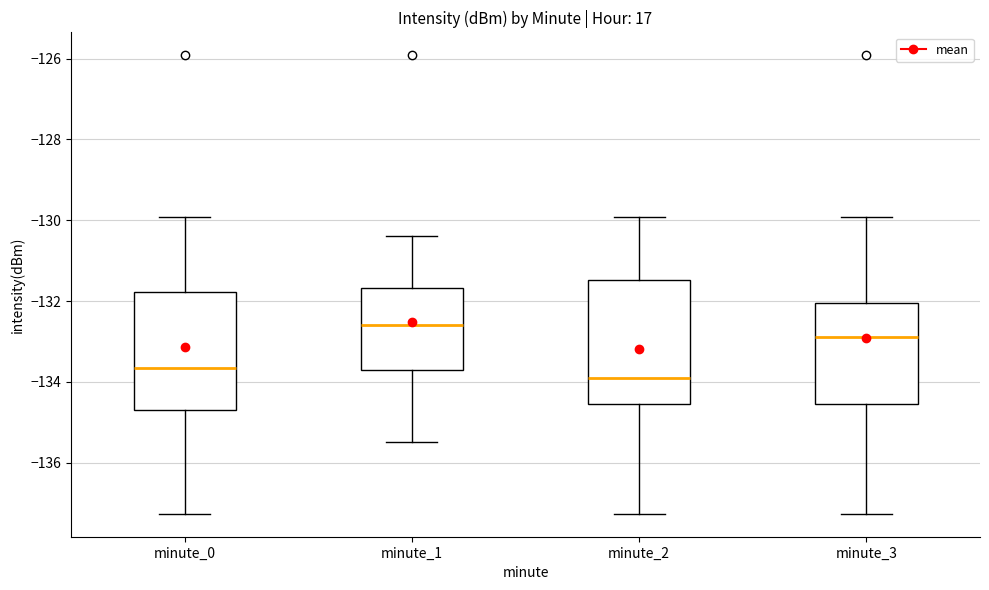

Which box's median line is the lowest?

minute_2